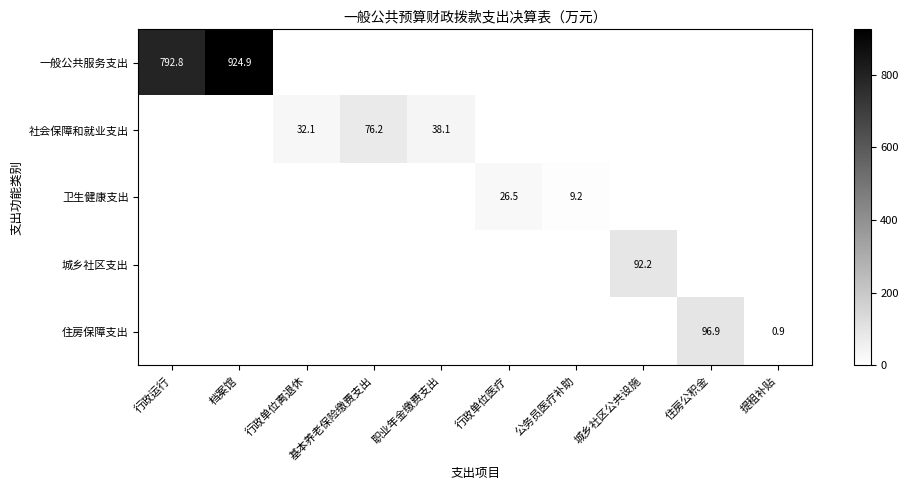

The 卫生健康支出 series shows 26.5 at 行政单位医疗. True or false?

True